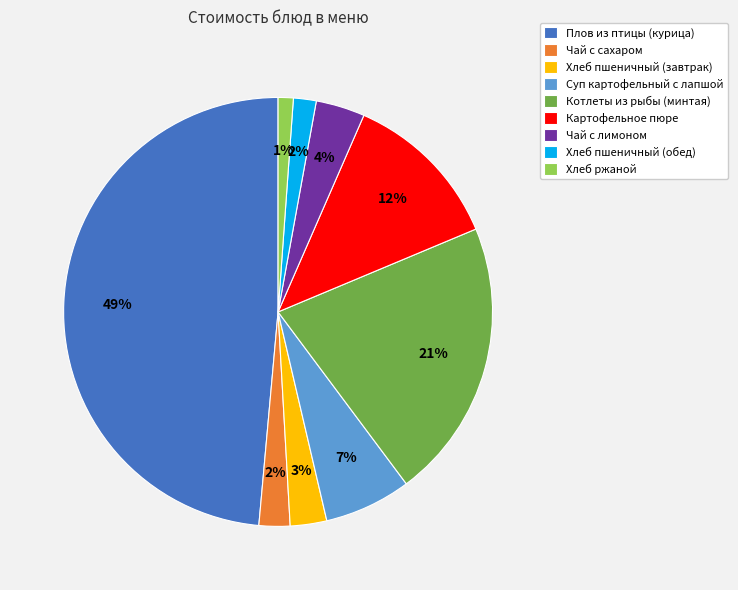

How many segments does this pie chart have?

9